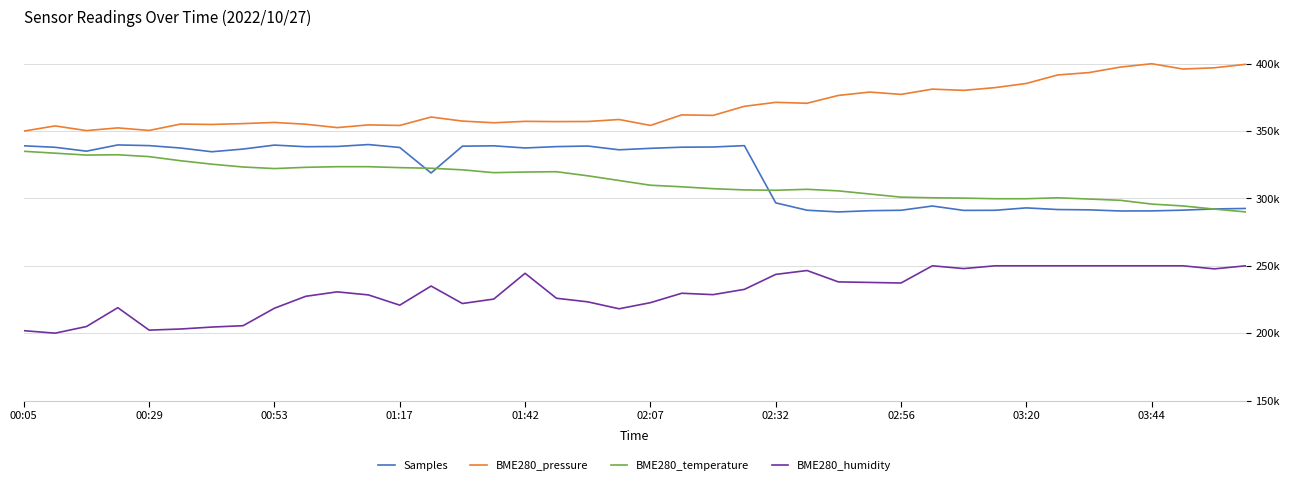

What are all the series names shown in the legend?

Samples, BME280_pressure, BME280_temperature, BME280_humidity